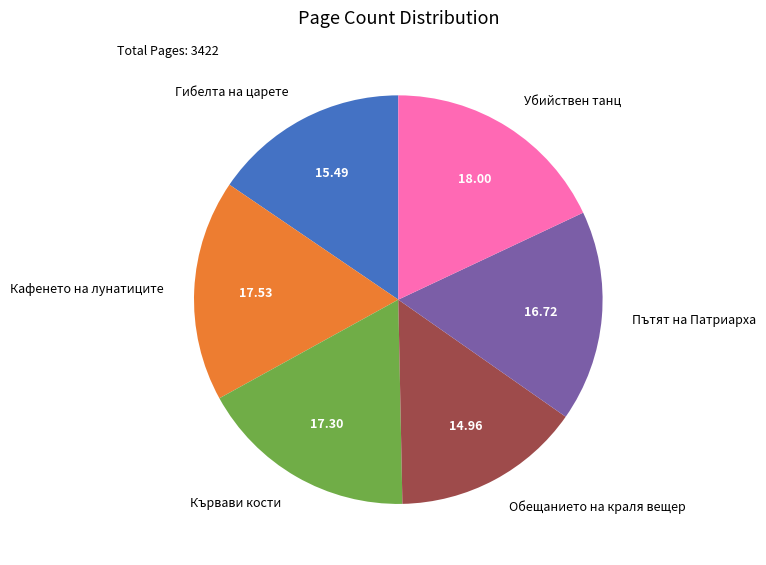

Combined, do Кървави кости and Обещанието на краля вещер account for over 50%?

No